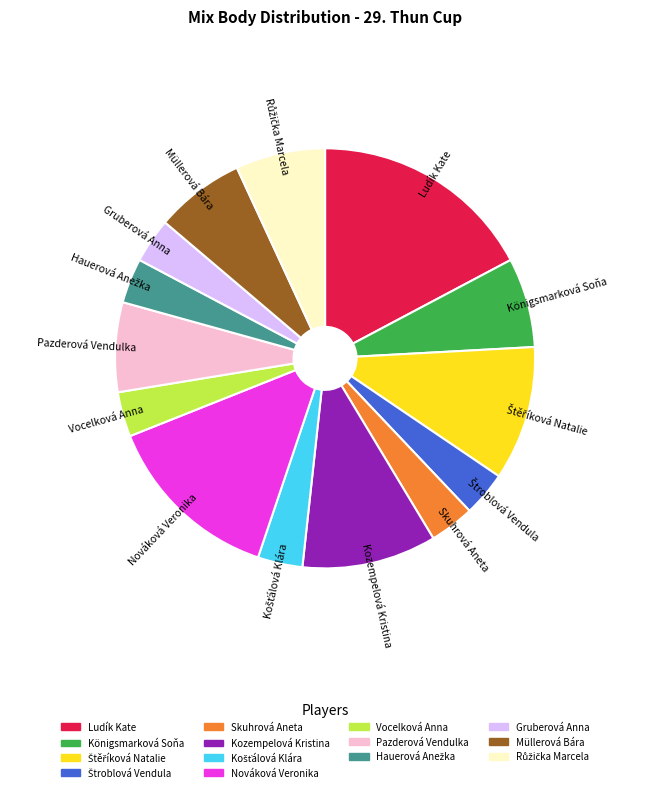

Which category has the biggest portion of the pie?

Ludík Kate